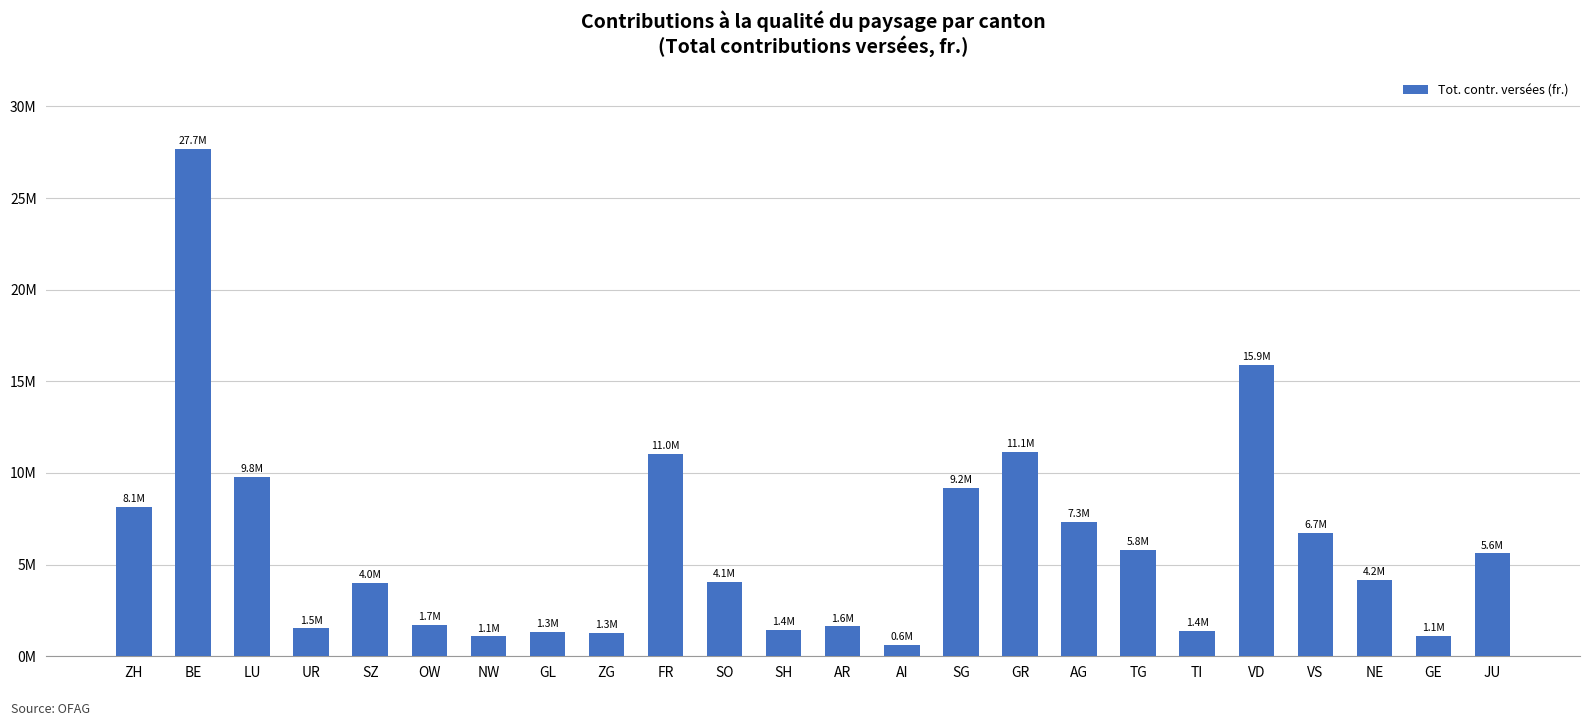

What is the minimum value shown in the chart?

621710